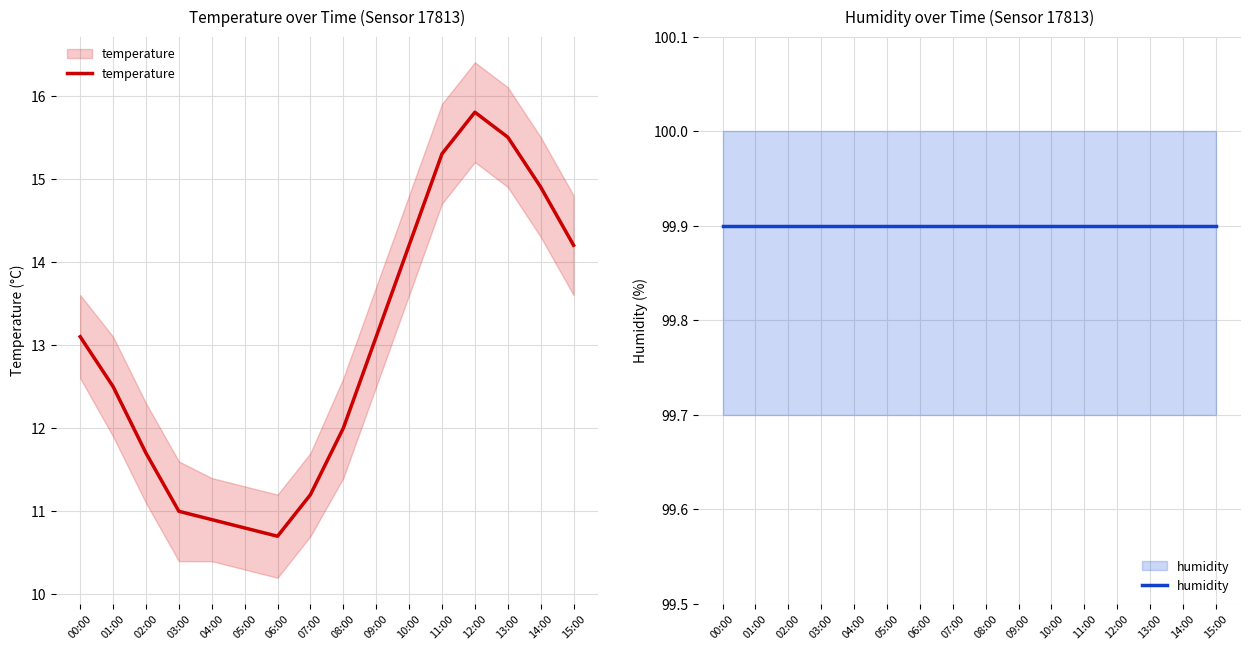

True or false: temperature has a value of 19.1 at 02:00.

False